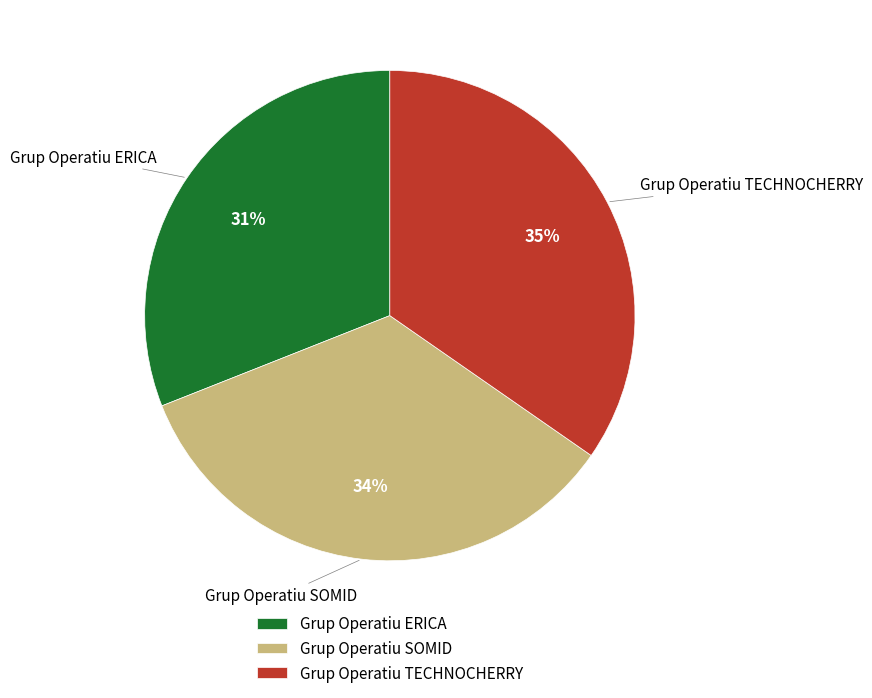

Approximately how many times larger is the value at Grup Operatiu SOMID compared to Grup Operatiu ERICA?

1.1